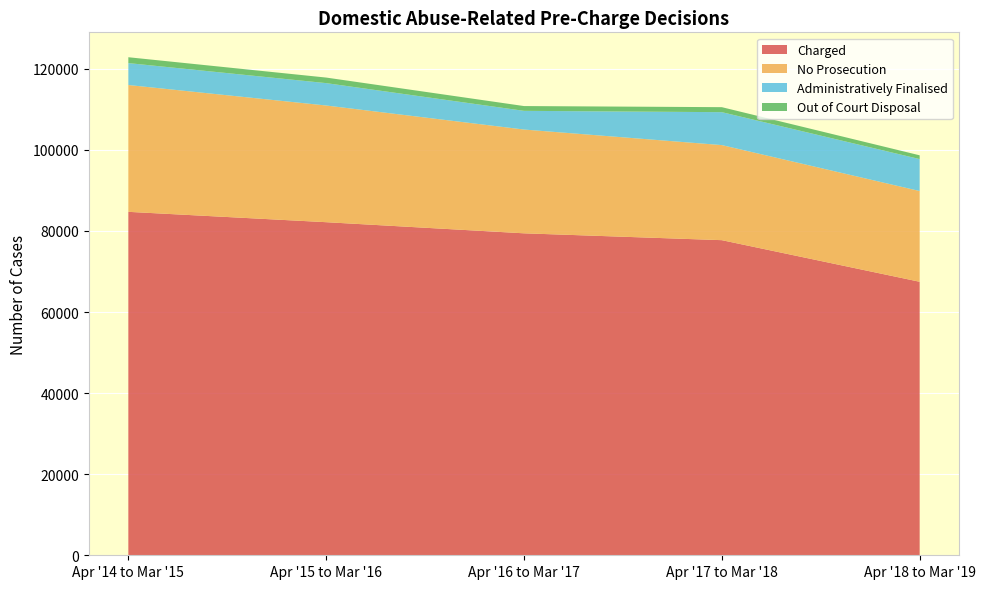

Reading left to right, transcribe all the data shown in this chart.

Charged: Apr '14 to Mar '15=84711	Apr '15 to Mar '16=82157	Apr '16 to Mar '17=79413	Apr '17 to Mar '18=77725	Apr '18 to Mar '19=67462
No Prosecution: Apr '14 to Mar '15=31279	Apr '15 to Mar '16=28780	Apr '16 to Mar '17=25597	Apr '17 to Mar '18=23448	Apr '18 to Mar '19=22380
Administratively Finalised: Apr '14 to Mar '15=5410	Apr '15 to Mar '16=5523	Apr '16 to Mar '17=4612	Apr '17 to Mar '18=8124	Apr '18 to Mar '19=7883
Out of Court Disposal: Apr '14 to Mar '15=1444	Apr '15 to Mar '16=1370	Apr '16 to Mar '17=1181	Apr '17 to Mar '18=1231	Apr '18 to Mar '19=929